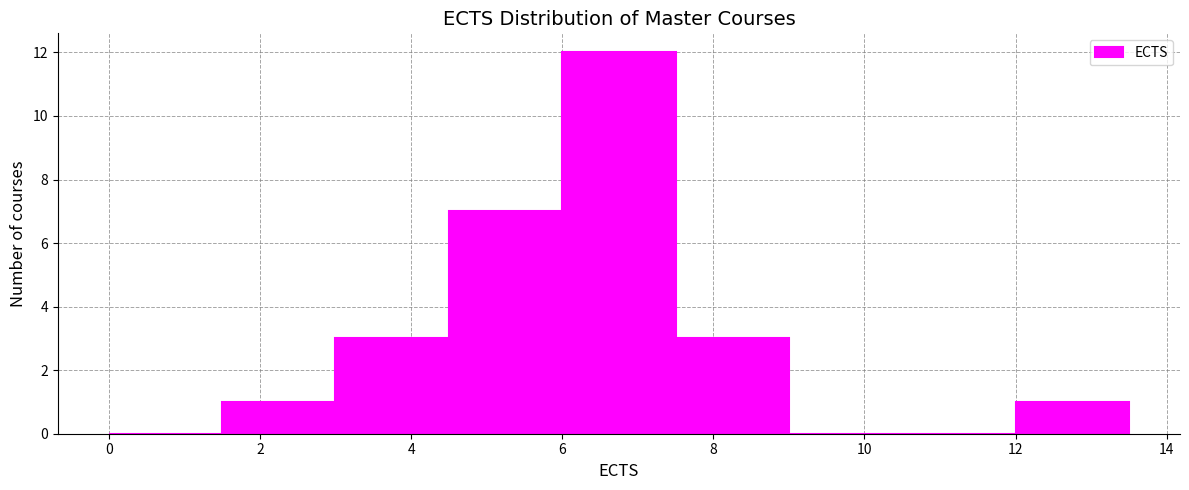

Reading left to right, list every bar in this chart as the range it spans on the x-axis followed by its height. Neither the bar edges nor the heights are printed on the chart, so give them approximately, as read against the axes.

0.0 to 1.5: 0
1.5 to 3.0: 1
3.0 to 4.5: 3
4.5 to 6.0: 7
6.0 to 7.5: 12
7.5 to 9.0: 3
9.0 to 10.5: 0
10.5 to 12.0: 0
12.0 to 13.5: 1